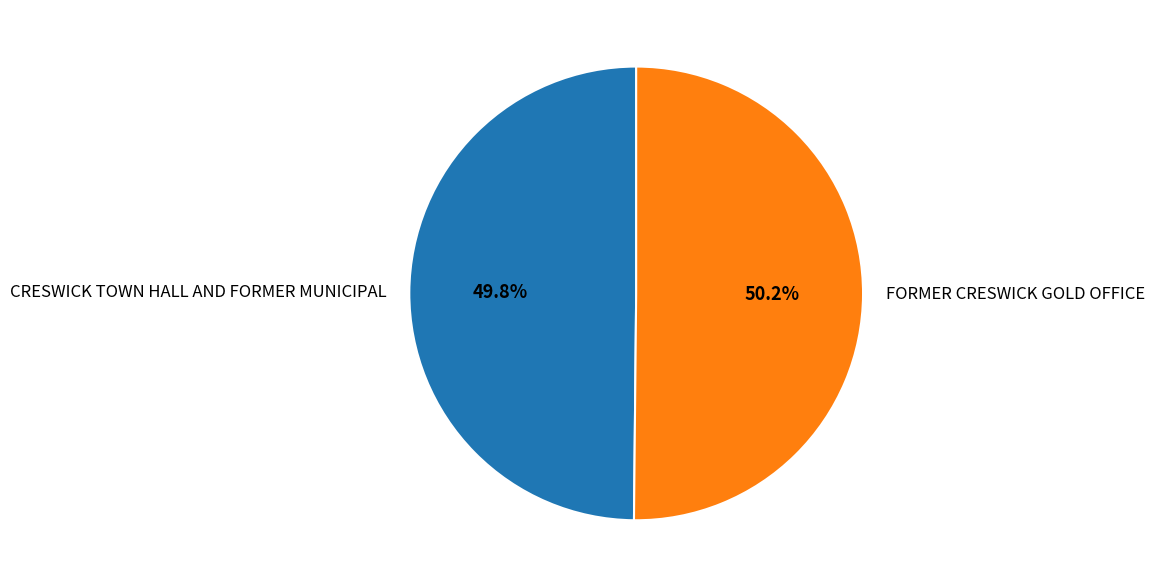

What is the ratio of the value at CRESWICK TOWN HALL AND FORMER MUNICIPAL to the value at FORMER CRESWICK GOLD OFFICE?

1.0